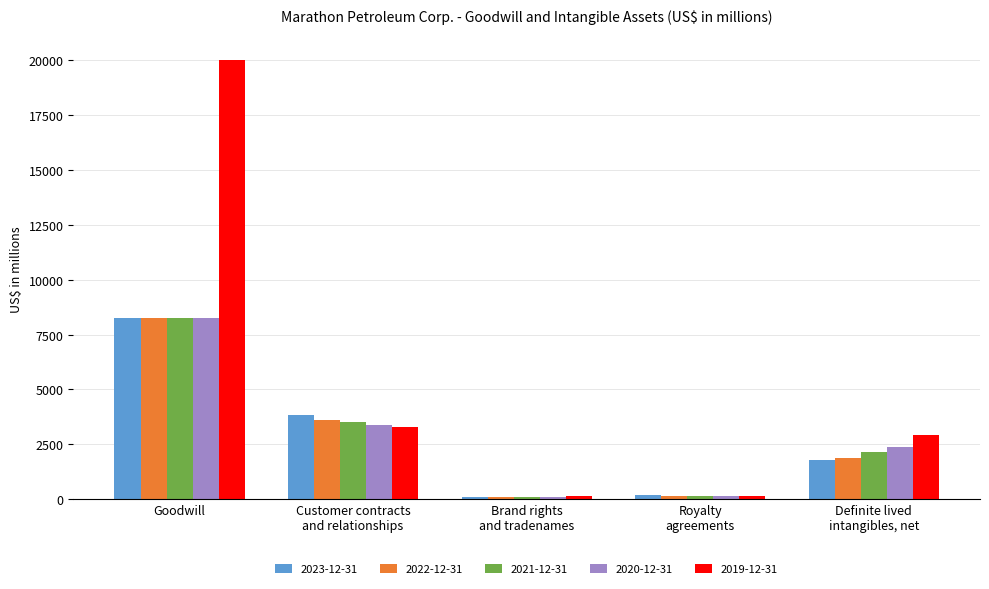

Count the number of categories in the chart.

5